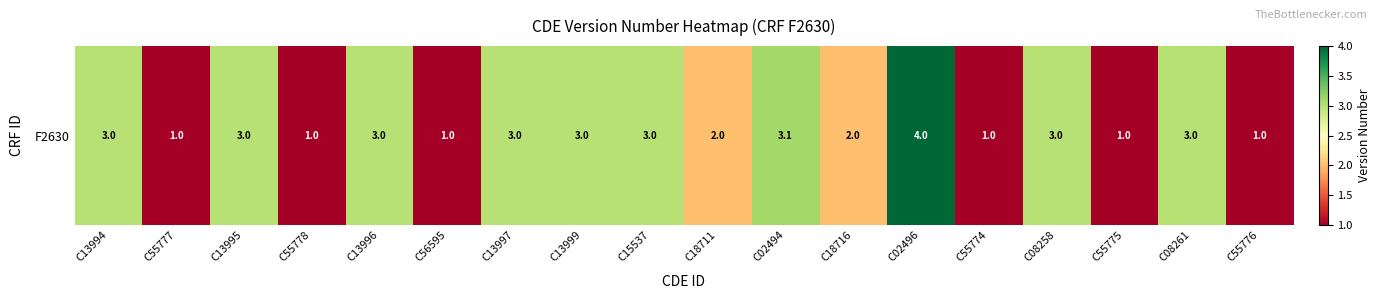

Is it true that the value at C55777 is 1.7?

False